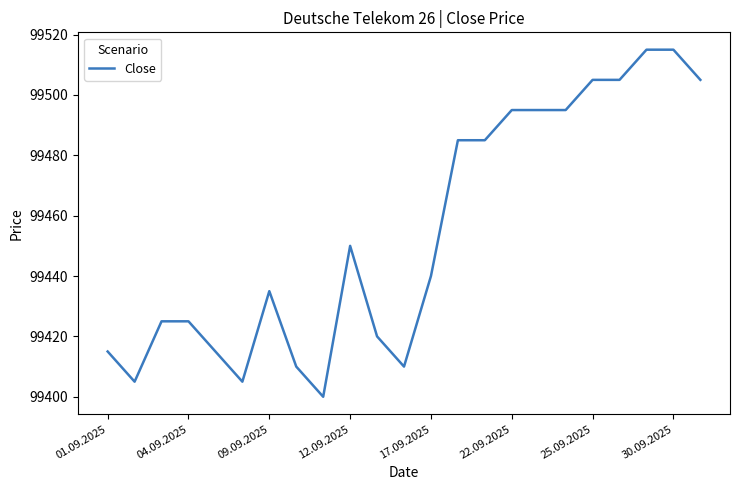

What is the maximum value shown in the chart?

99515